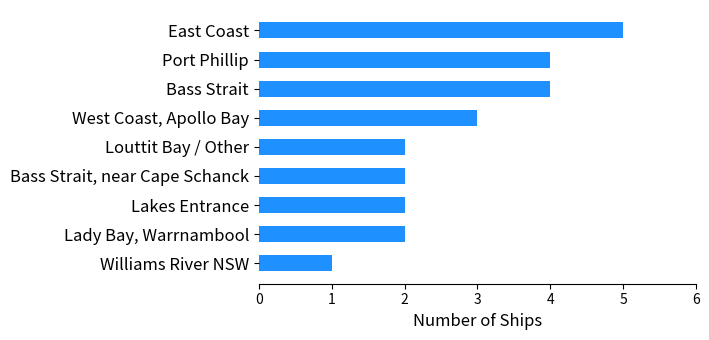

What is the approximate value at West Coast, Apollo Bay?

3